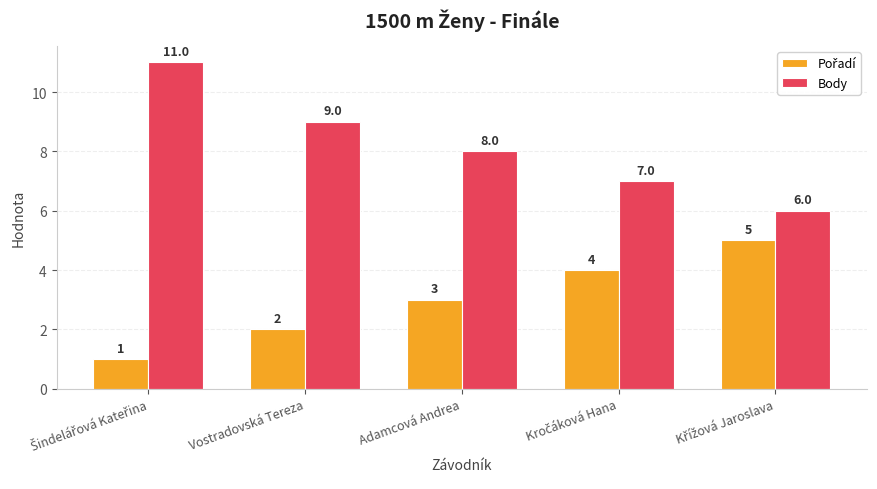

What is the highest value of the Body series?

11